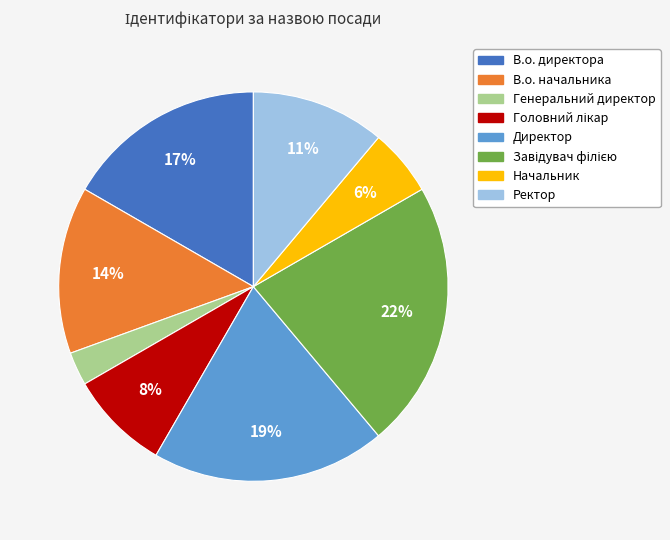

The В.о. директора slice represents 6% of the pie. True or false?

False